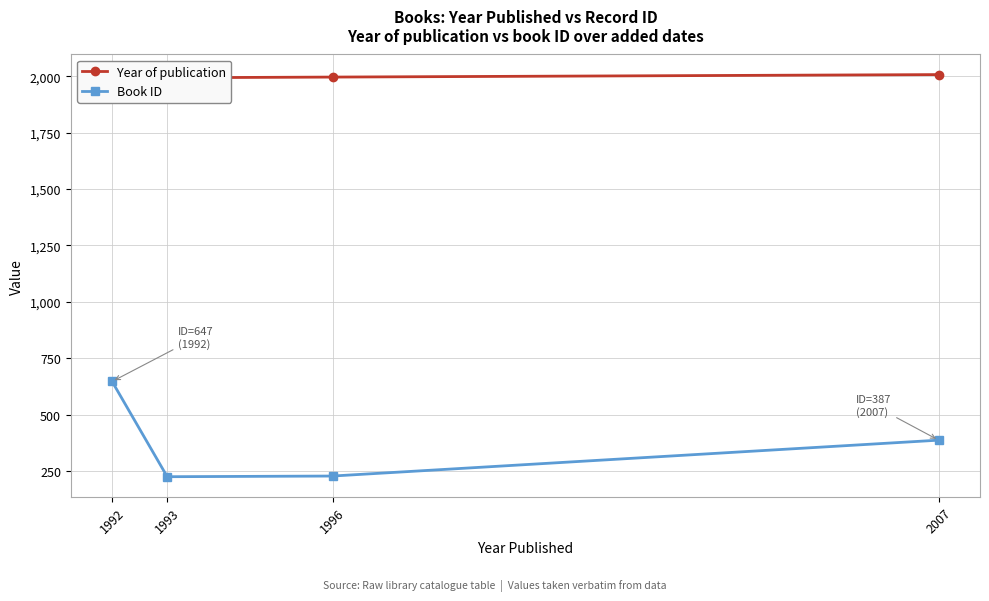

Where does the Book ID series first go above 387?

1992